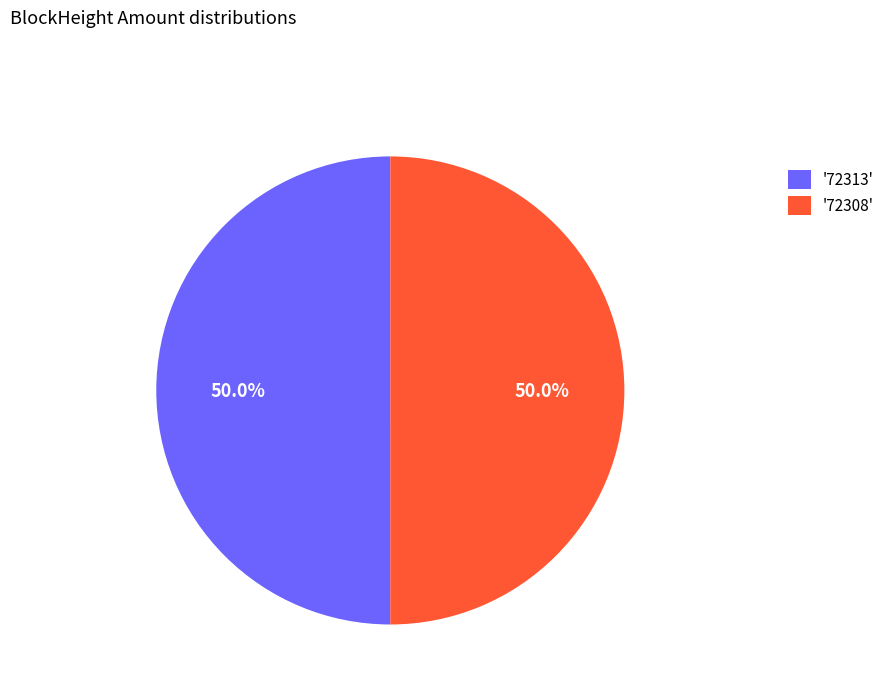

What is the ratio of the value at '72313' to the value at '72308'?

1.0